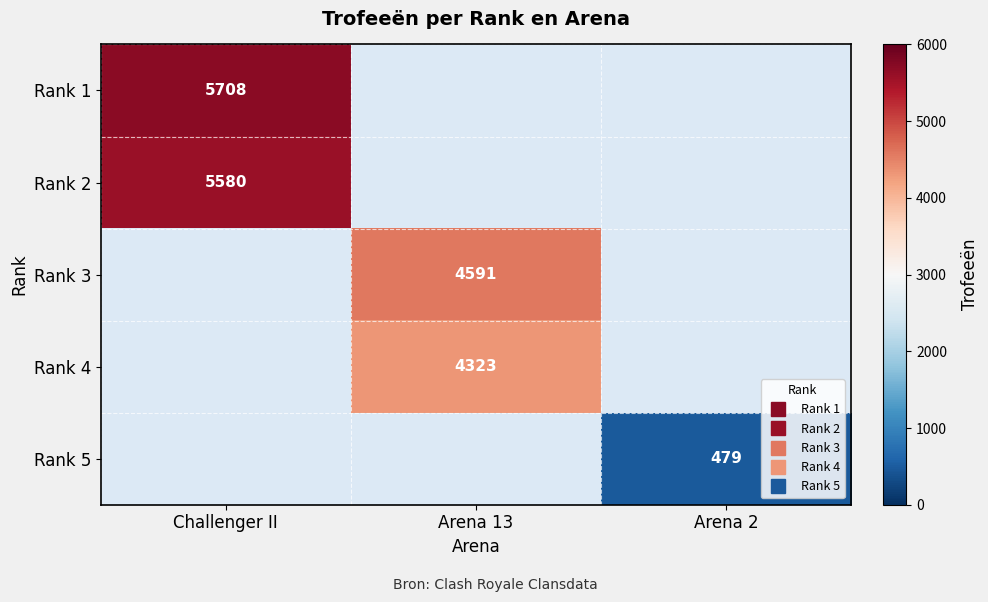

At how many categories does at least one series exceed 1289?

2